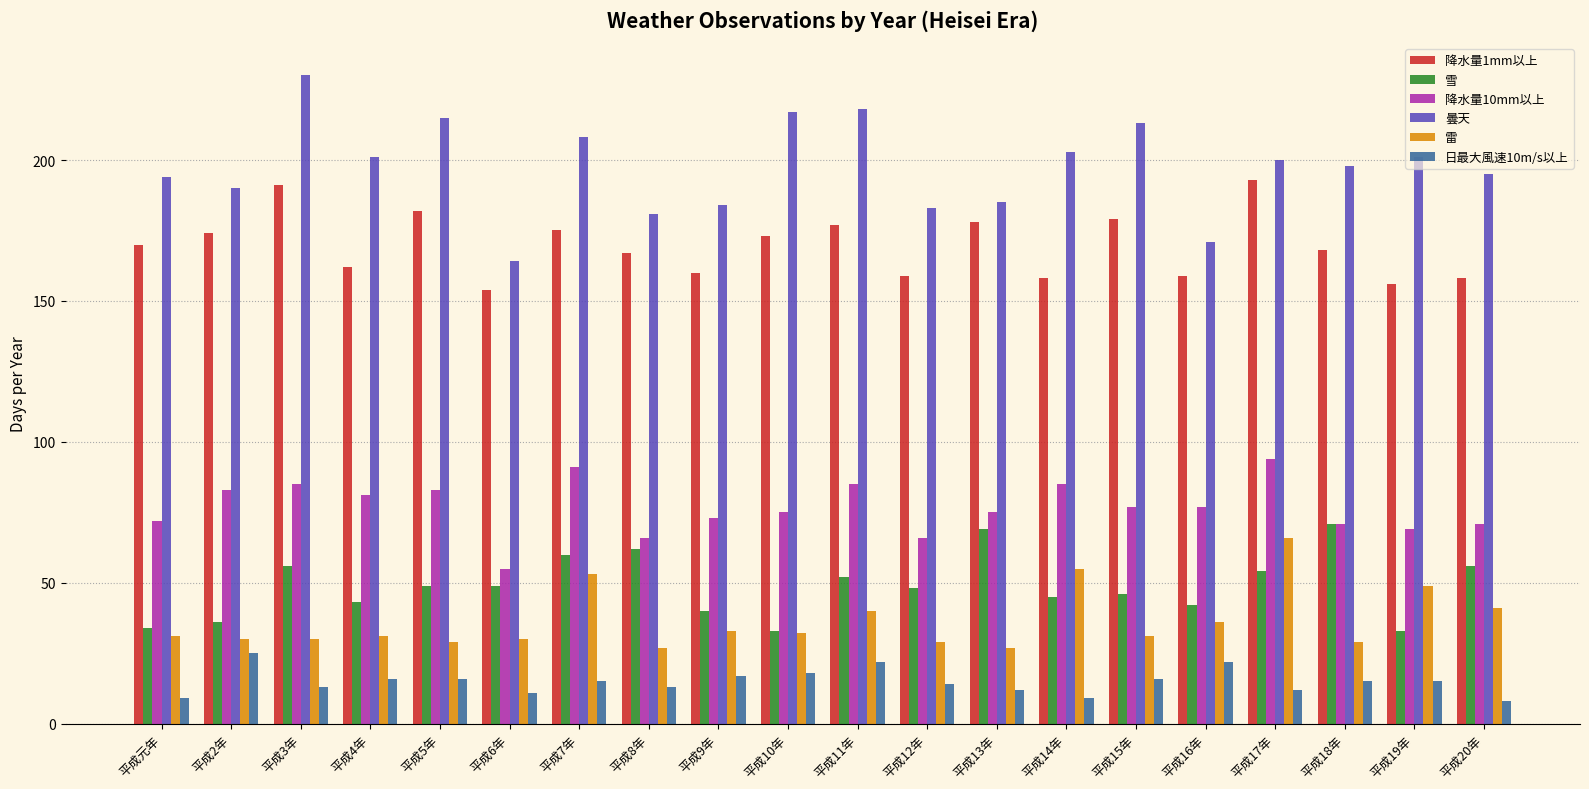

Reading left to right, extract all data points from this chart.

降水量1mm以上: 平成元年=170	平成2年=174	平成3年=191	平成4年=162	平成5年=182	平成6年=154	平成7年=175	平成8年=167	平成9年=160	平成10年=173	平成11年=177	平成12年=159	平成13年=178	平成14年=158	平成15年=179	平成16年=159	平成17年=193	平成18年=168	平成19年=156	平成20年=158
雪: 平成元年=34	平成2年=36	平成3年=56	平成4年=43	平成5年=49	平成6年=49	平成7年=60	平成8年=62	平成9年=40	平成10年=33	平成11年=52	平成12年=48	平成13年=69	平成14年=45	平成15年=46	平成16年=42	平成17年=54	平成18年=71	平成19年=33	平成20年=56
降水量10mm以上: 平成元年=72	平成2年=83	平成3年=85	平成4年=81	平成5年=83	平成6年=55	平成7年=91	平成8年=66	平成9年=73	平成10年=75	平成11年=85	平成12年=66	平成13年=75	平成14年=85	平成15年=77	平成16年=77	平成17年=94	平成18年=71	平成19年=69	平成20年=71
曇天: 平成元年=194	平成2年=190	平成3年=230	平成4年=201	平成5年=215	平成6年=164	平成7年=208	平成8年=181	平成9年=184	平成10年=217	平成11年=218	平成12年=183	平成13年=185	平成14年=203	平成15年=213	平成16年=171	平成17年=200	平成18年=198	平成19年=201	平成20年=195
雷: 平成元年=31	平成2年=30	平成3年=30	平成4年=31	平成5年=29	平成6年=30	平成7年=53	平成8年=27	平成9年=33	平成10年=32	平成11年=40	平成12年=29	平成13年=27	平成14年=55	平成15年=31	平成16年=36	平成17年=66	平成18年=29	平成19年=49	平成20年=41
日最大風速10m/s以上: 平成元年=9	平成2年=25	平成3年=13	平成4年=16	平成5年=16	平成6年=11	平成7年=15	平成8年=13	平成9年=17	平成10年=18	平成11年=22	平成12年=14	平成13年=12	平成14年=9	平成15年=16	平成16年=22	平成17年=12	平成18年=15	平成19年=15	平成20年=8